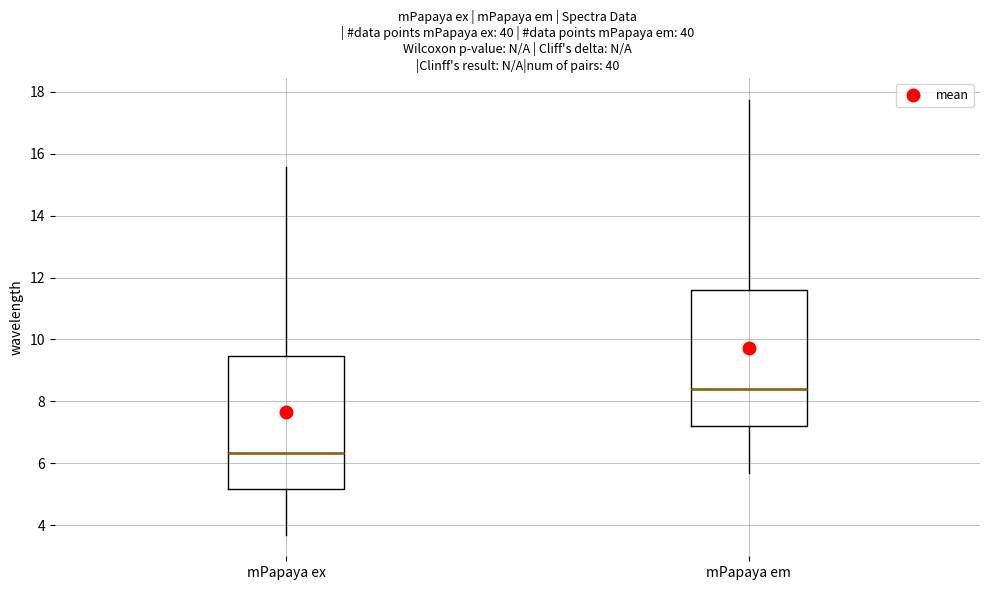

Which box's median line is the highest?

mPapaya em